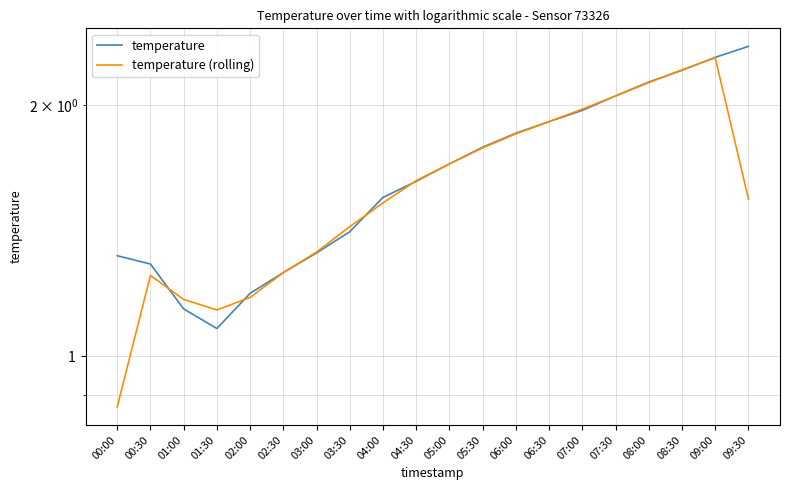

How many intersections are there between temperature and temperature (rolling)?

7